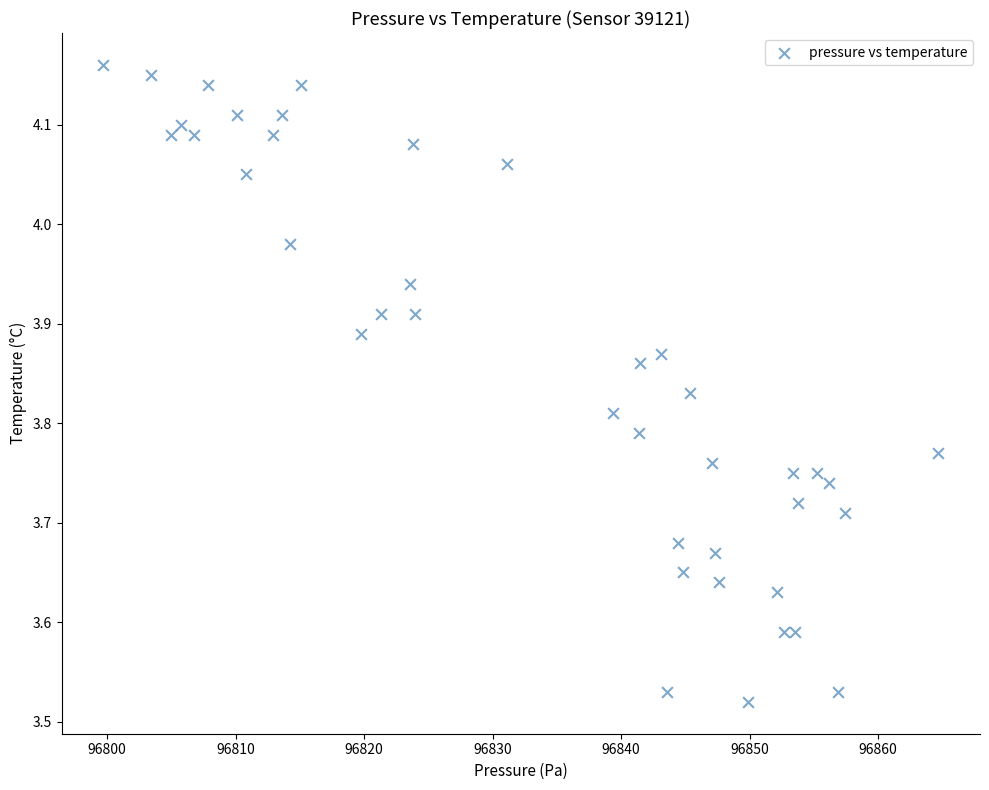

What is the range of Y values (max minus min)?

0.6